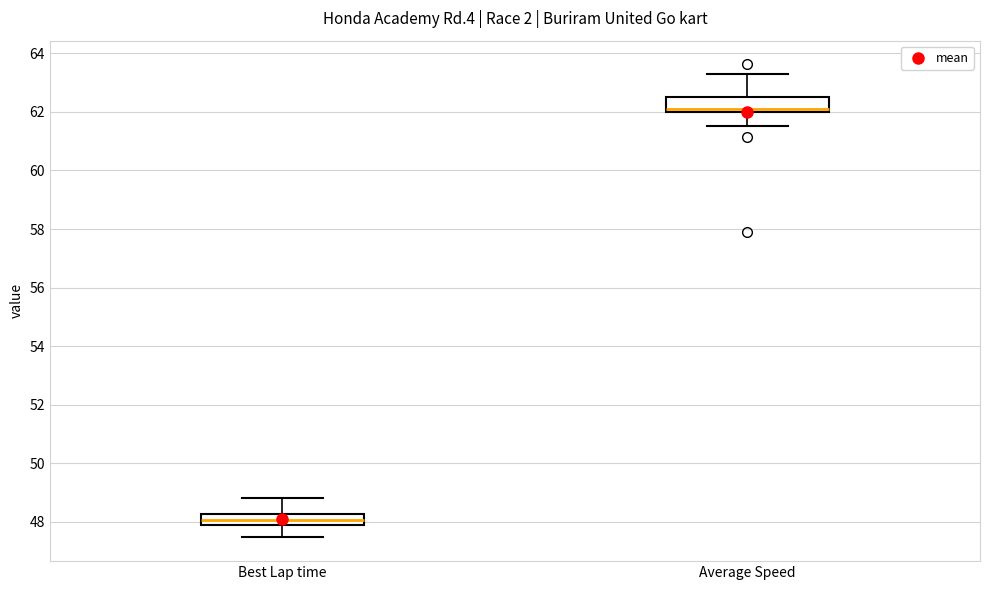

Where does the median line of the box for Best Lap time sit on the y-axis? The values are not printed on the chart, so give them approximately, as read against the axis.

48.0